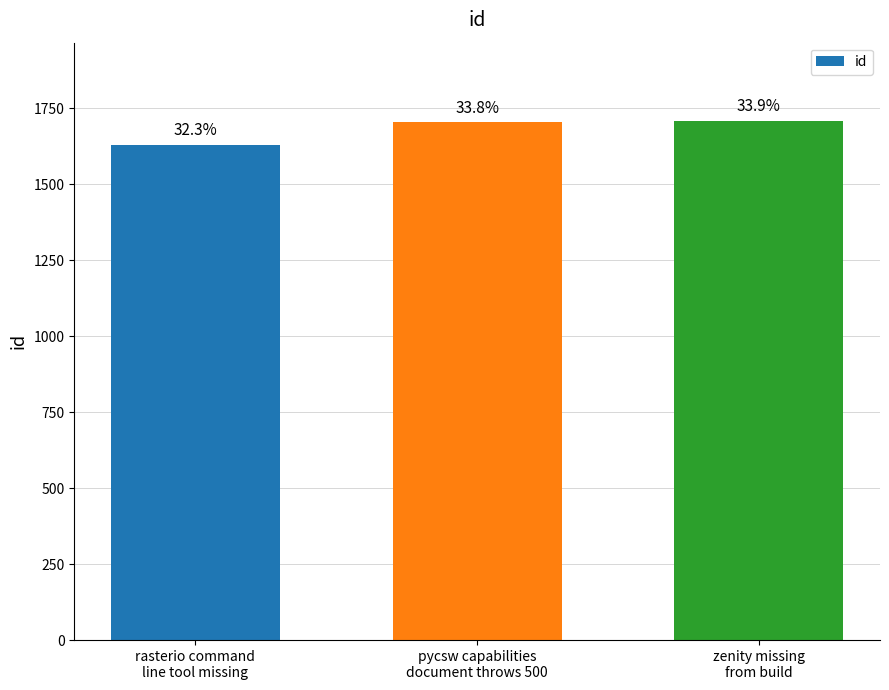

How many bars are there in total?

3